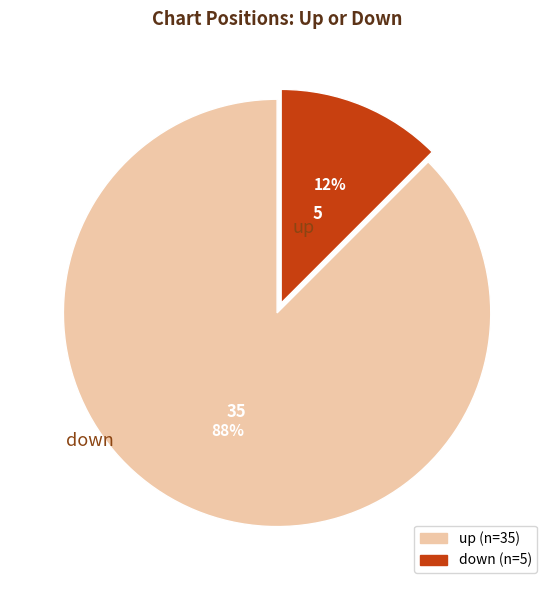

To the nearest percent, what is the average slice percentage?

50%